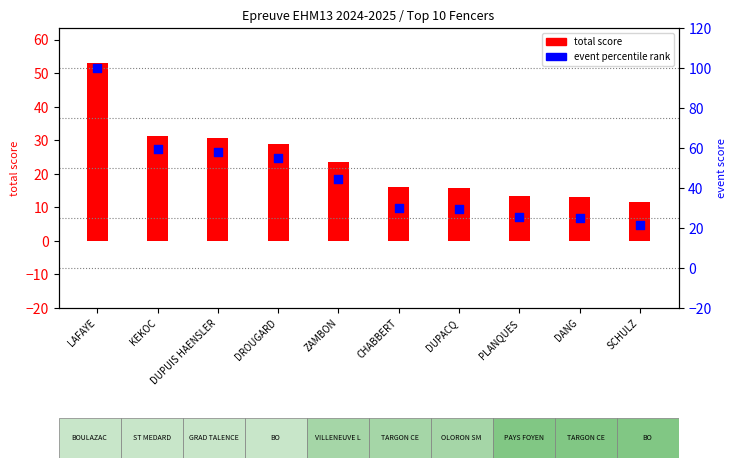

Which series contains the highest Y value?

percentile rank (total)